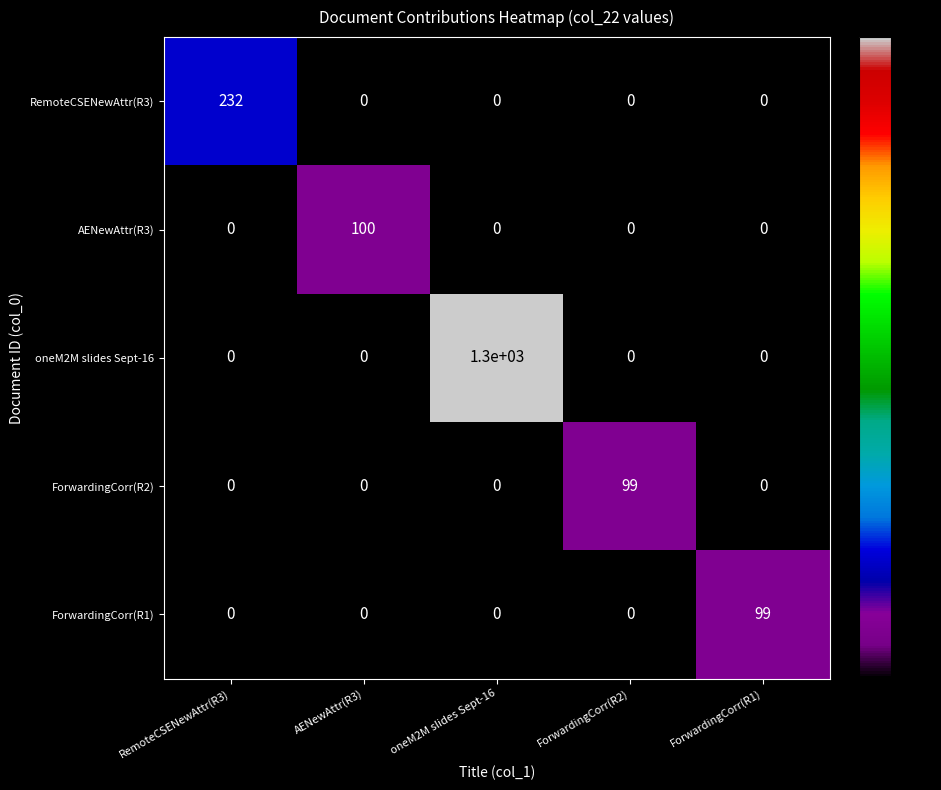

Which series has the largest total across all categories?

oneM2M slides Sept-16